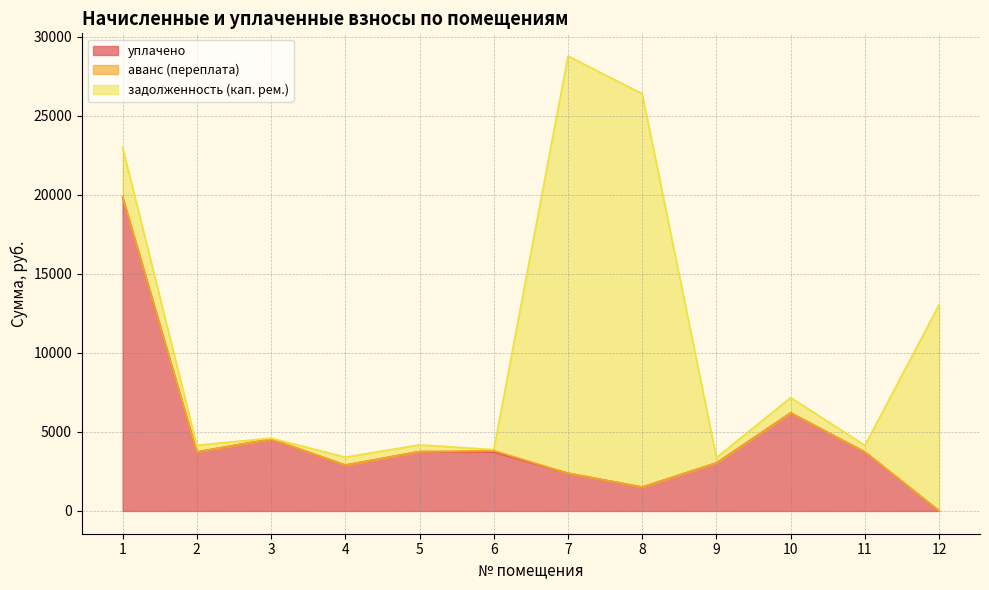

Which label corresponds to the smallest value in the chart?

12